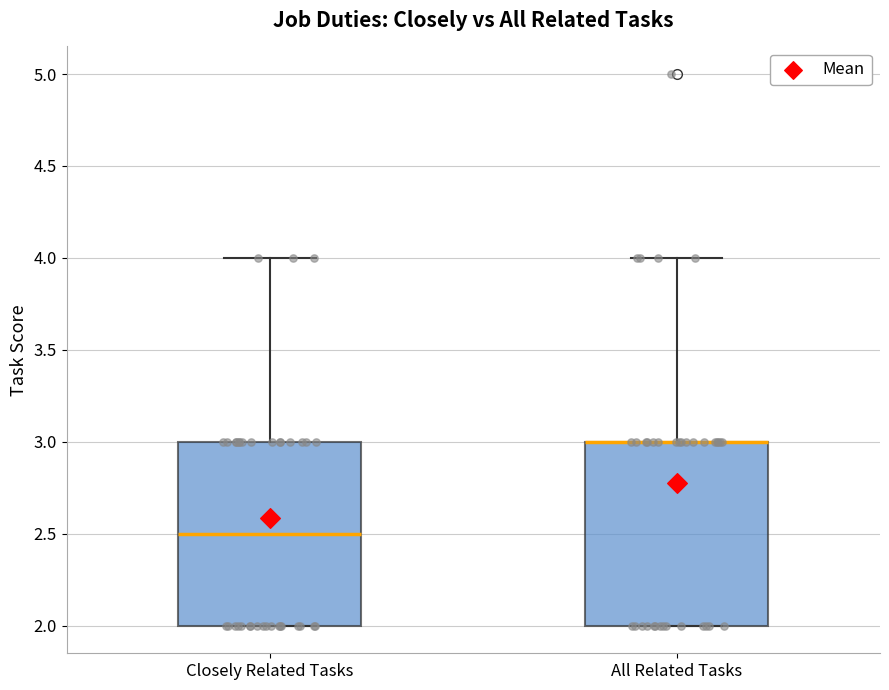

Where is the lower edge of the box for All Related Tasks on the y-axis? The values are not printed on the chart, so give them approximately, as read against the axis.

2.0